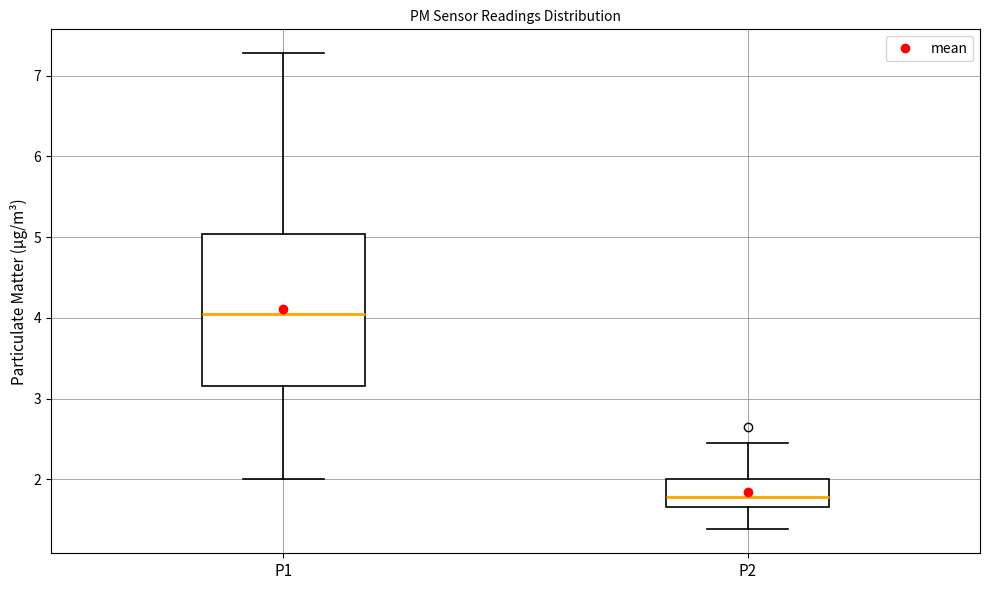

Which box has the highest median line?

P1